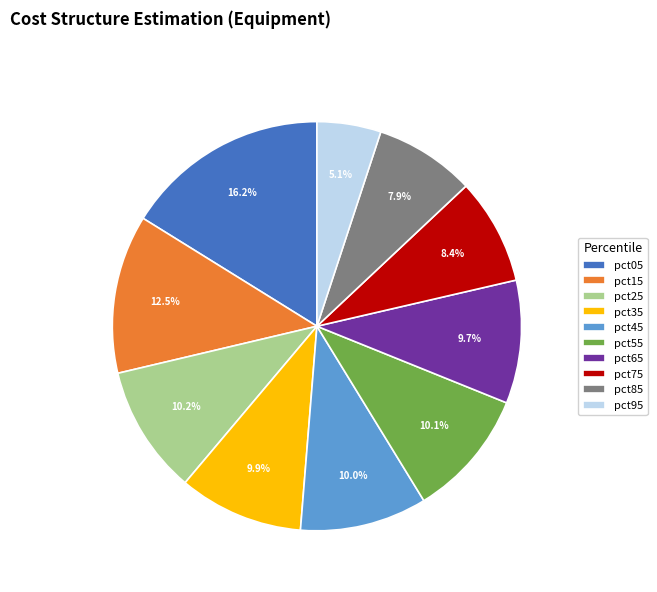

Does pct85 account for over 50% of the chart?

No